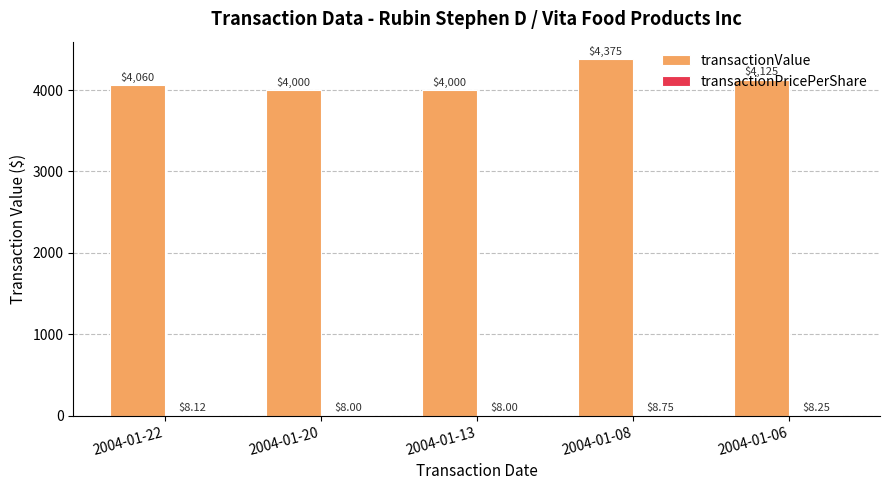

Does the chart contain stacked bars?

No